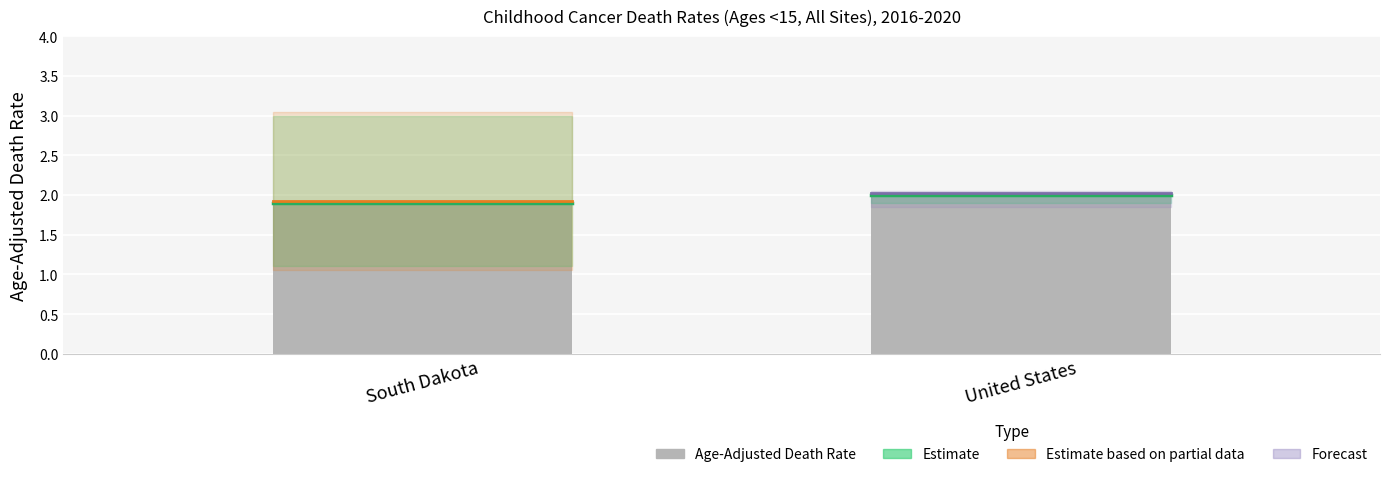

How many distinct data groups are displayed?

1